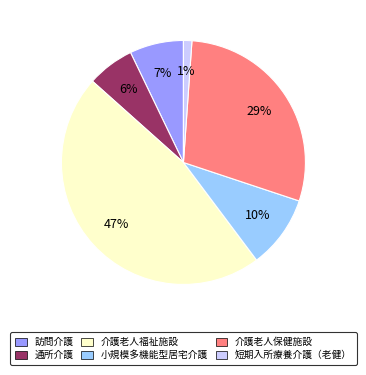

Which has a higher value, 小規模多機能型居宅介護 or 訪問介護?

小規模多機能型居宅介護